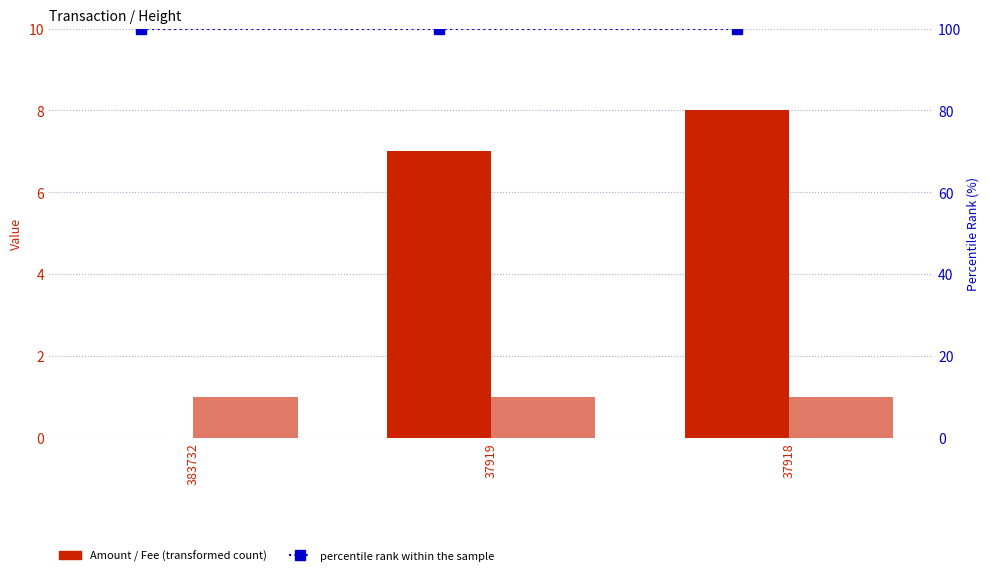

Which series has the largest range (max minus min)?

Amount